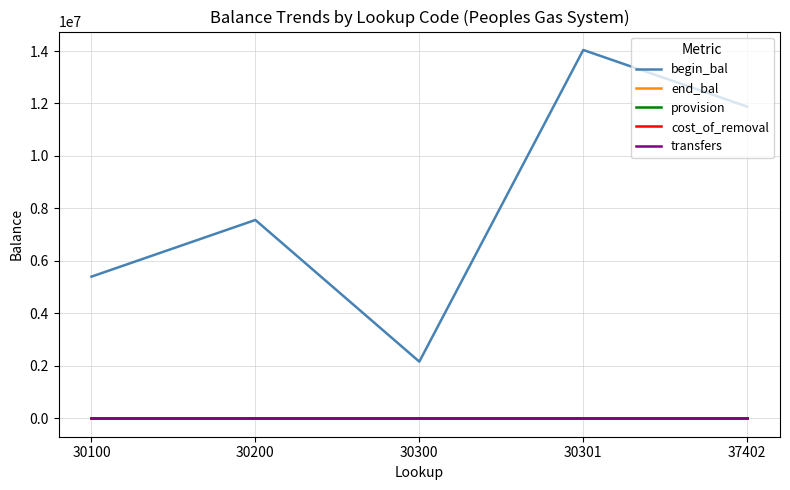

List the series in order of their peak value, lowest first.

end_bal, provision, cost_of_removal, transfers, begin_bal